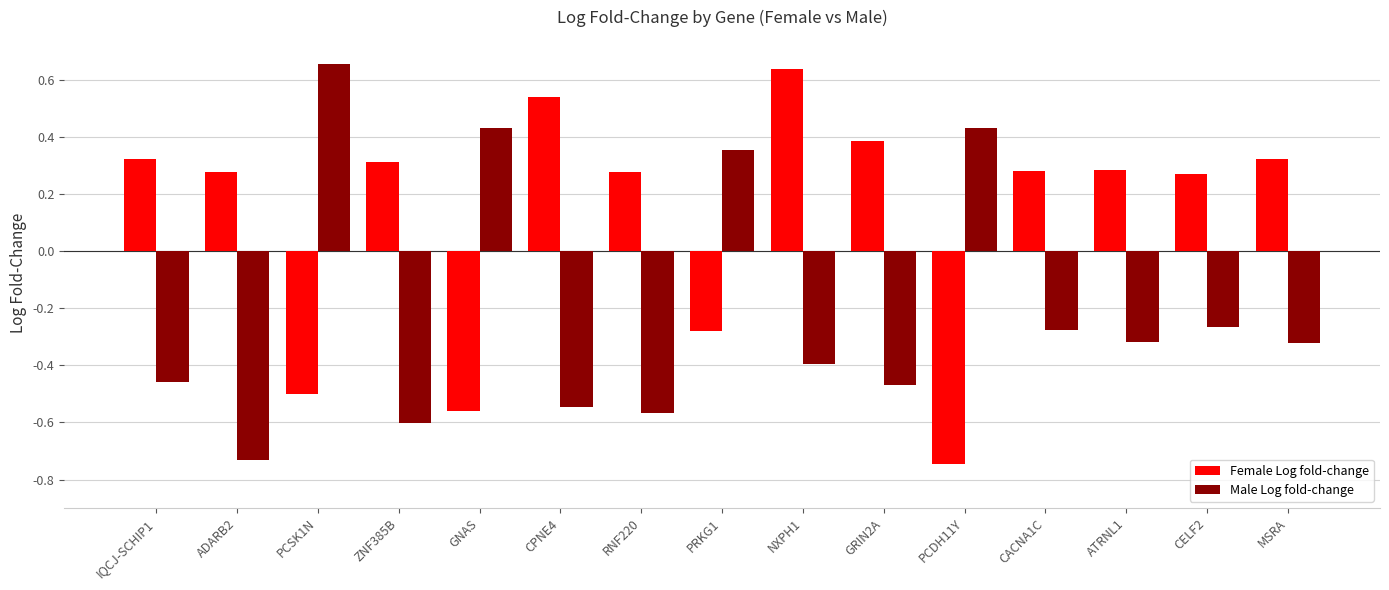

At which label does Female Log fold-change first exceed 0?

IQCJ-SCHIP1